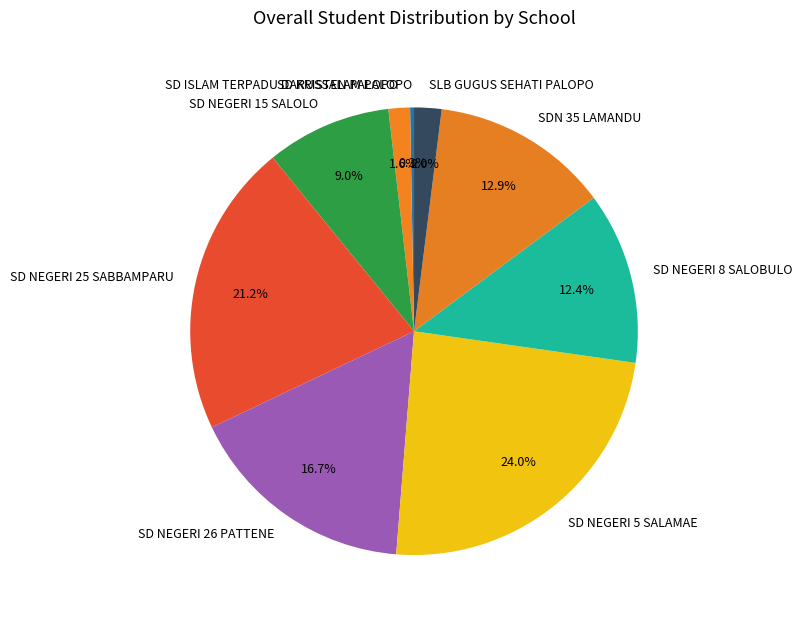

The SD NEGERI 5 SALAMAE slice represents 38% of the pie. True or false?

False